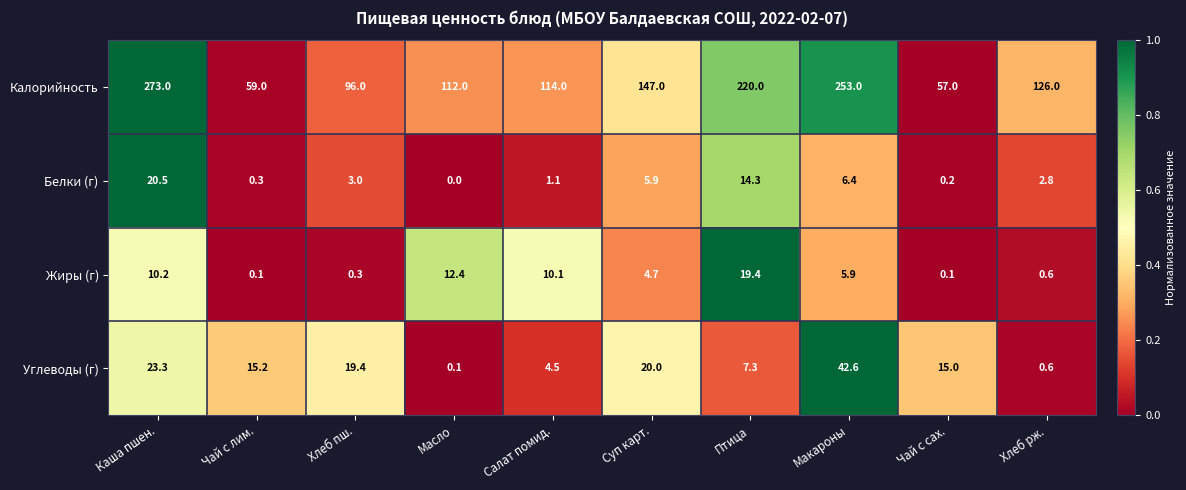

Which series has the largest range (max minus min)?

Калорийность